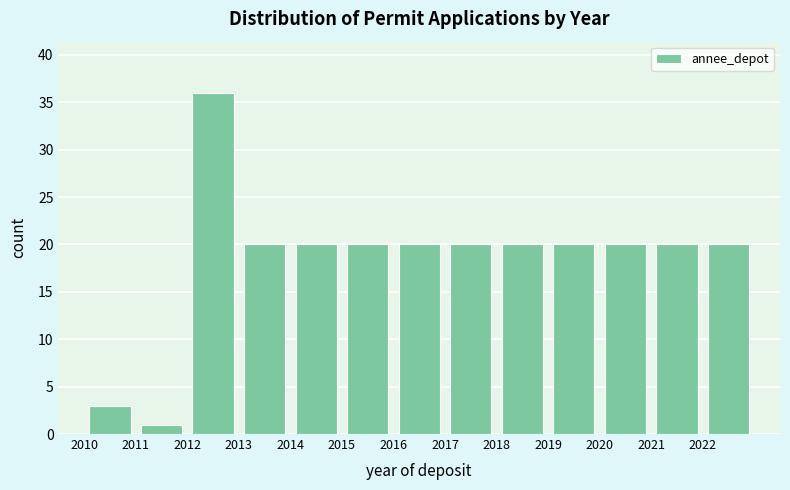

Reading left to right, list every bar in this chart as the range it spans on the x-axis followed by its height. The values are not printed on the chart, so give them approximately, as read against the axis.

2010 to 2011: 3
2011 to 2012: 1
2012 to 2013: 36
2013 to 2014: 20
2014 to 2015: 20
2015 to 2016: 20
2016 to 2017: 20
2017 to 2018: 20
2018 to 2019: 20
2019 to 2020: 20
2020 to 2021: 20
2021 to 2022: 20
2022 to 2023: 20